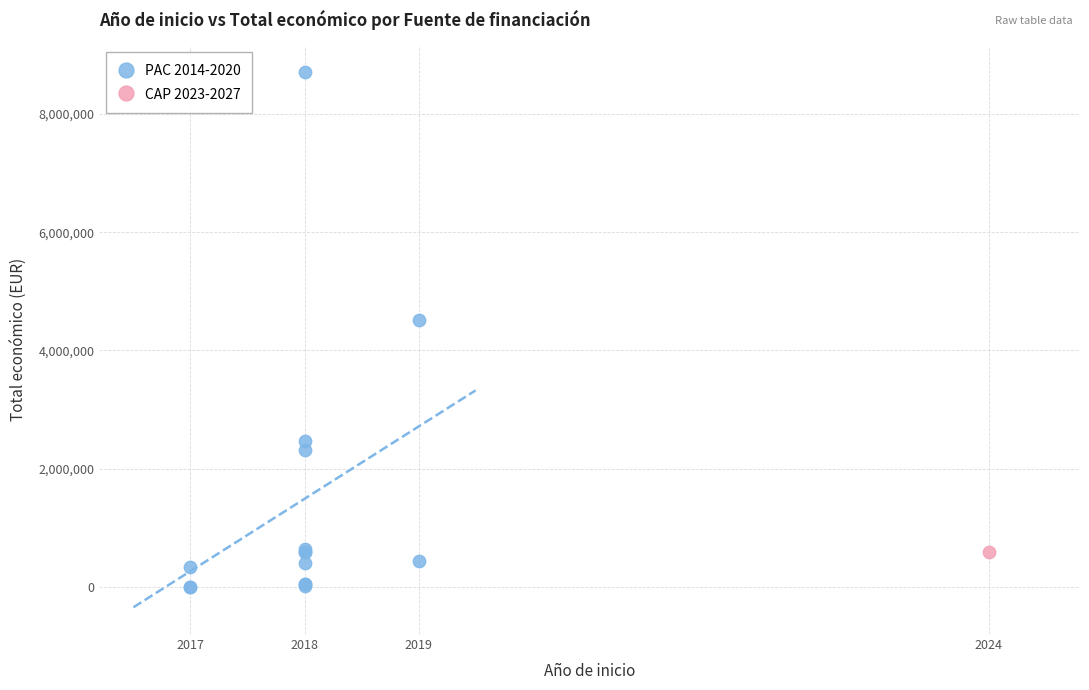

What are all the series names shown in the legend?

PAC 2014-2020, CAP 2023-2027